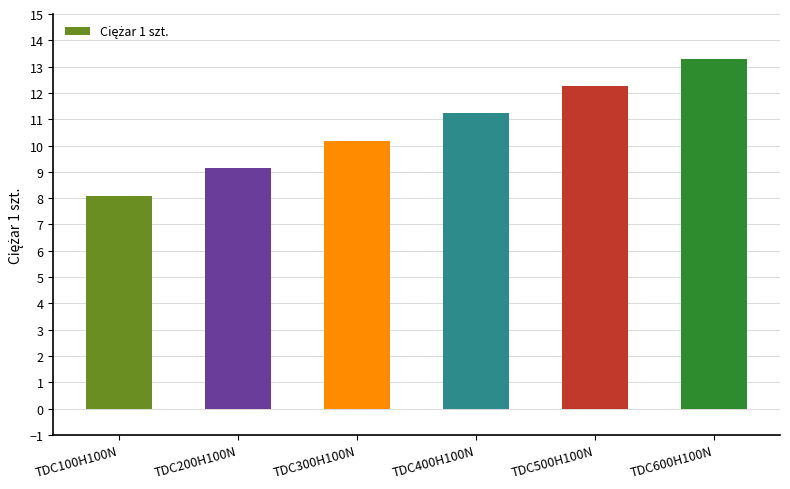

What is the value of the 6th bar from the left?

13.3